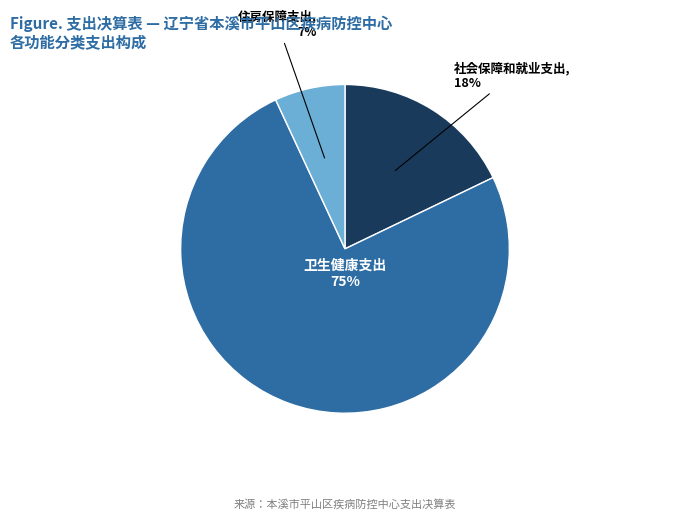

Does any single category account for the majority?

Yes